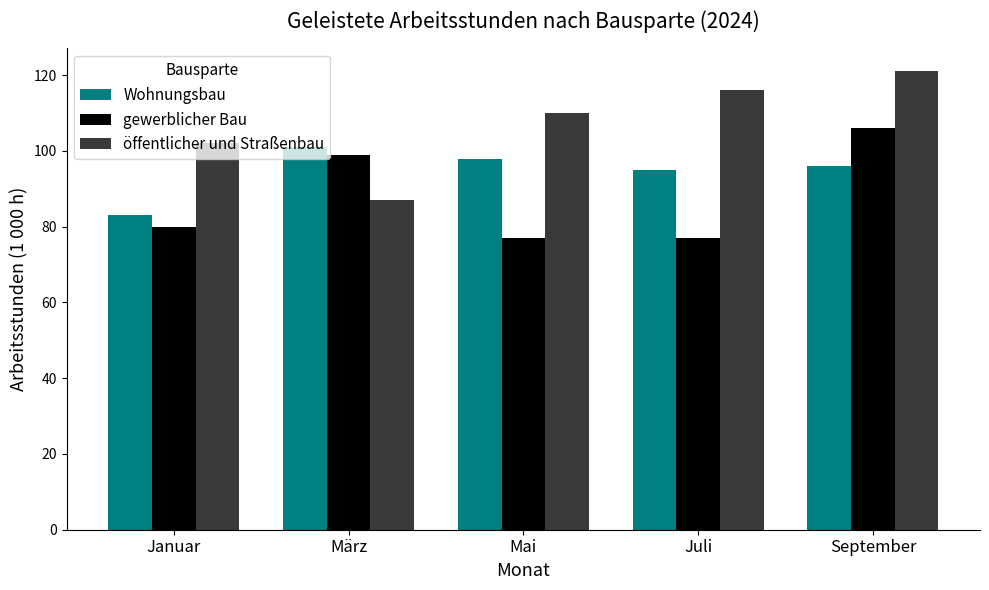

Which series has the largest range (max minus min)?

öffentlicher und Straßenbau